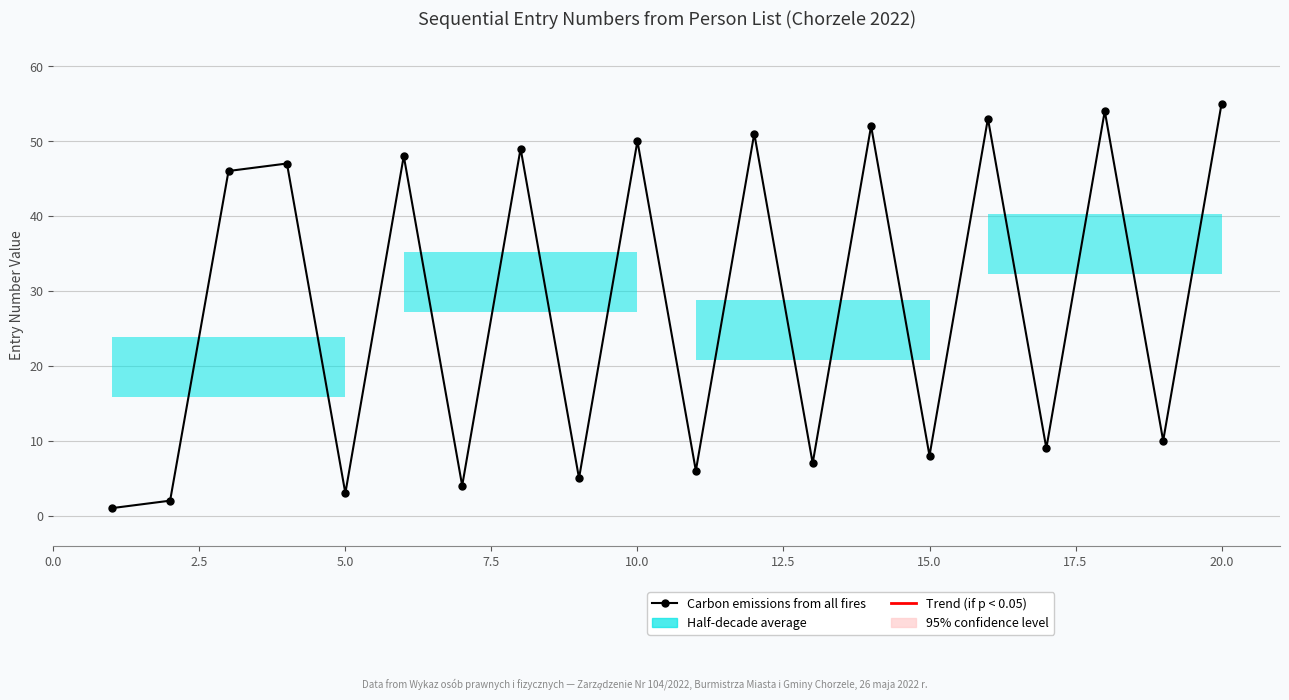

What is the sum of all values?

560